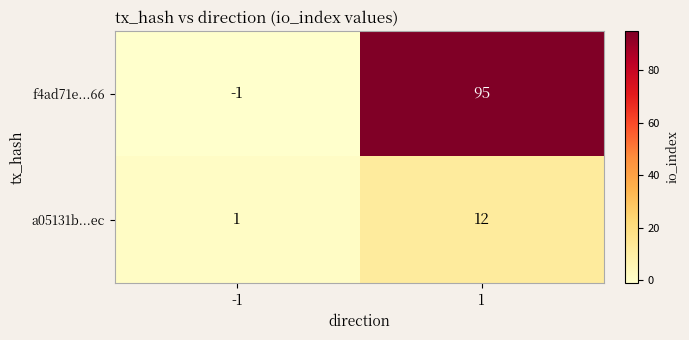

Which series has the largest total across all categories?

f4ad71e...66